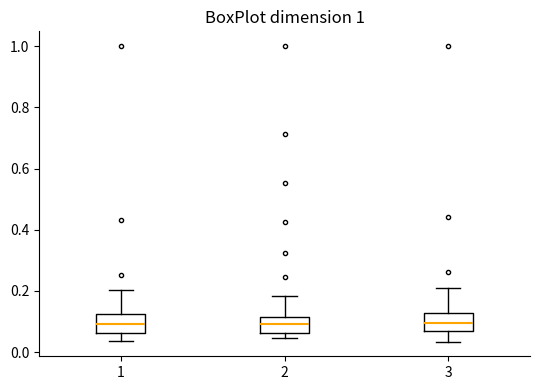

Reading left to right, read every box against the y-axis: the position of its median line, the range the box covers, and the ends of its whiskers. The values are not printed on the chart, so give them approximately, as read against the axis.

1: median 0.10, box 0.06 to 0.12, whiskers 0.04 to 0.20
2: median 0.10, box 0.06 to 0.12, whiskers 0.04 to 0.18
3: median 0.10, box 0.06 to 0.12, whiskers 0.04 to 0.20